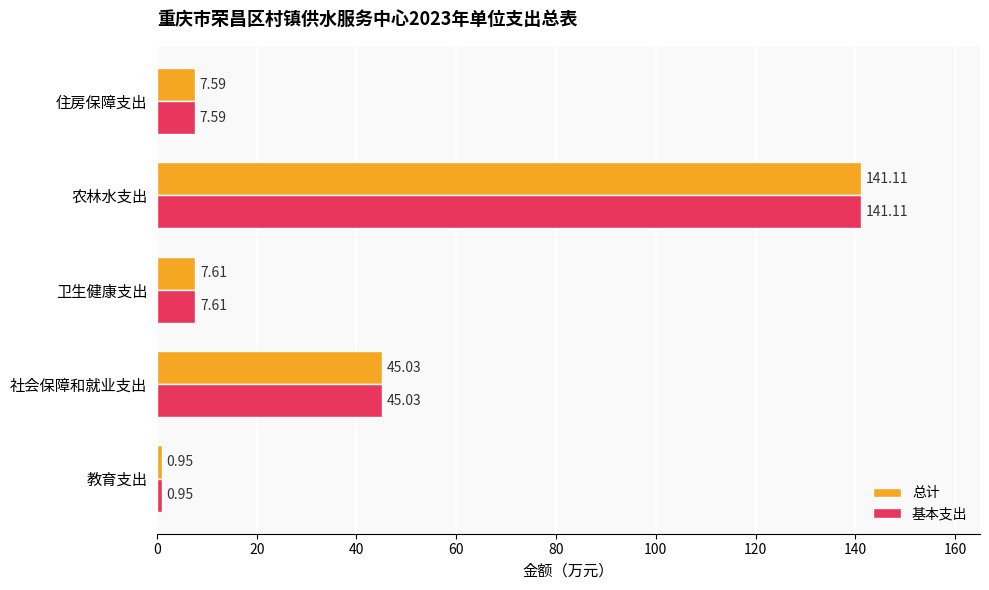

What is the sum of all 基本支出 values?

202.3